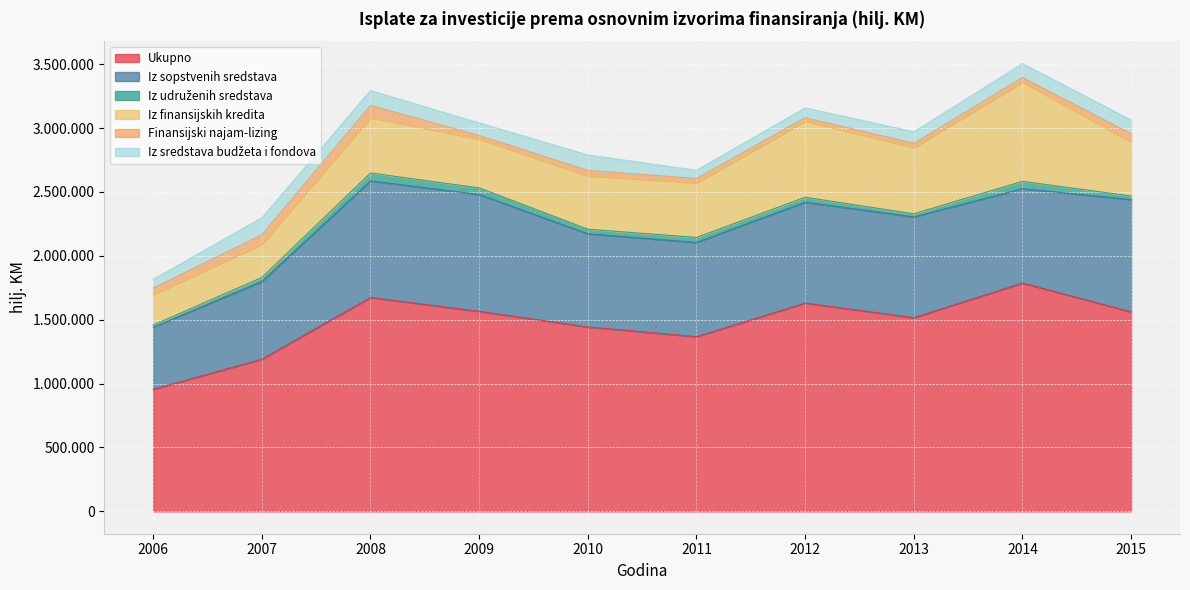

What is the total value across all series at 2006?

1816058